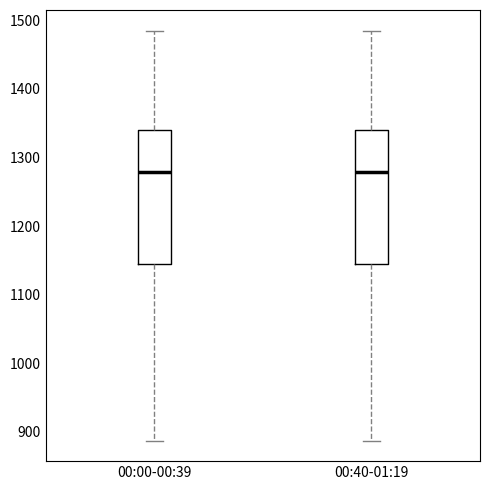

Reading left to right, transcribe this box plot: for each box, give where its median line is, the range the box spans, and where its two whiskers end, as read against the y-axis. The values are not printed on the chart, so give them approximately, as read against the axis.

00:00-00:39: median 1280, box 1150 to 1340, whiskers 890 to 1490
00:40-01:19: median 1280, box 1150 to 1340, whiskers 890 to 1490